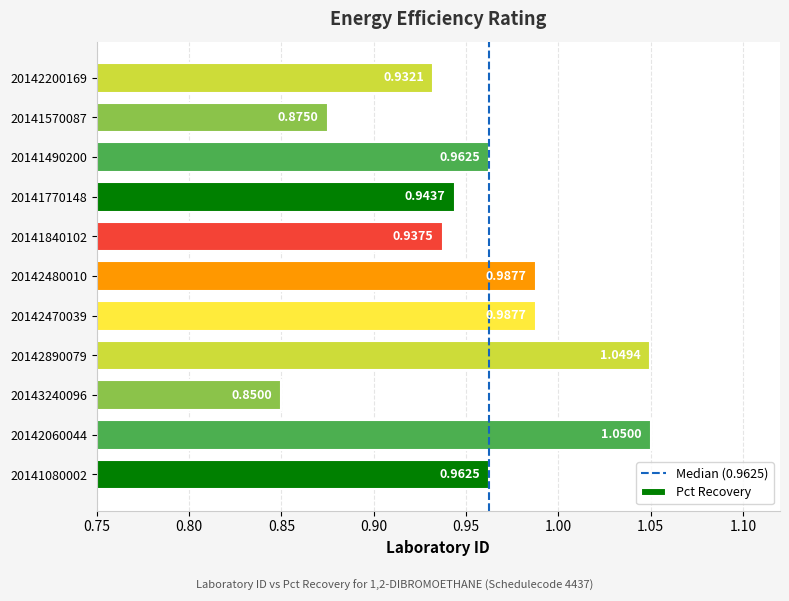

Is it true that the value at 20142480010 is 0.3?

False